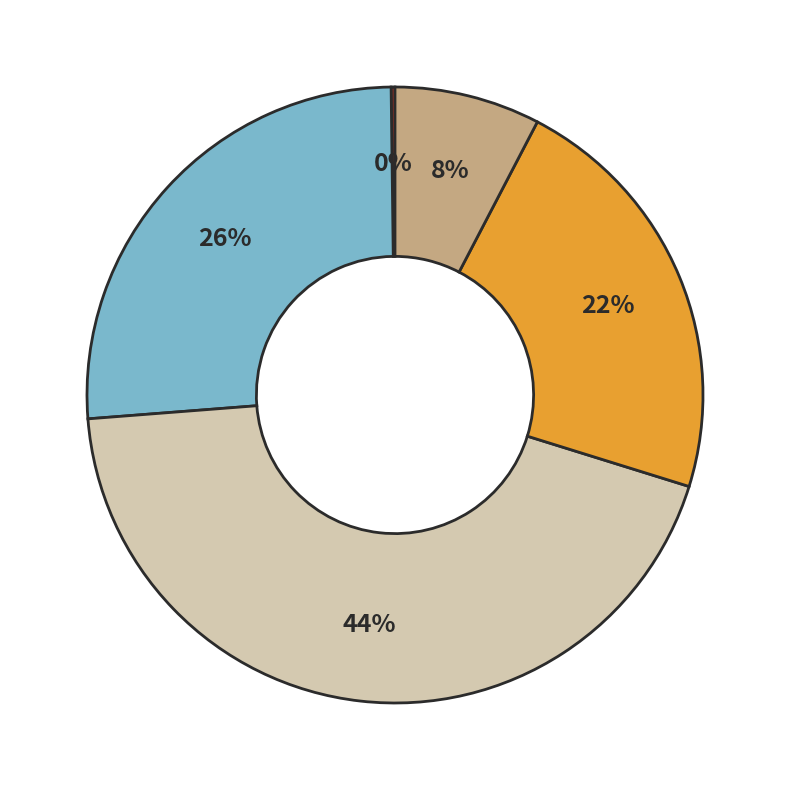

Is there a majority slice in this chart?

No